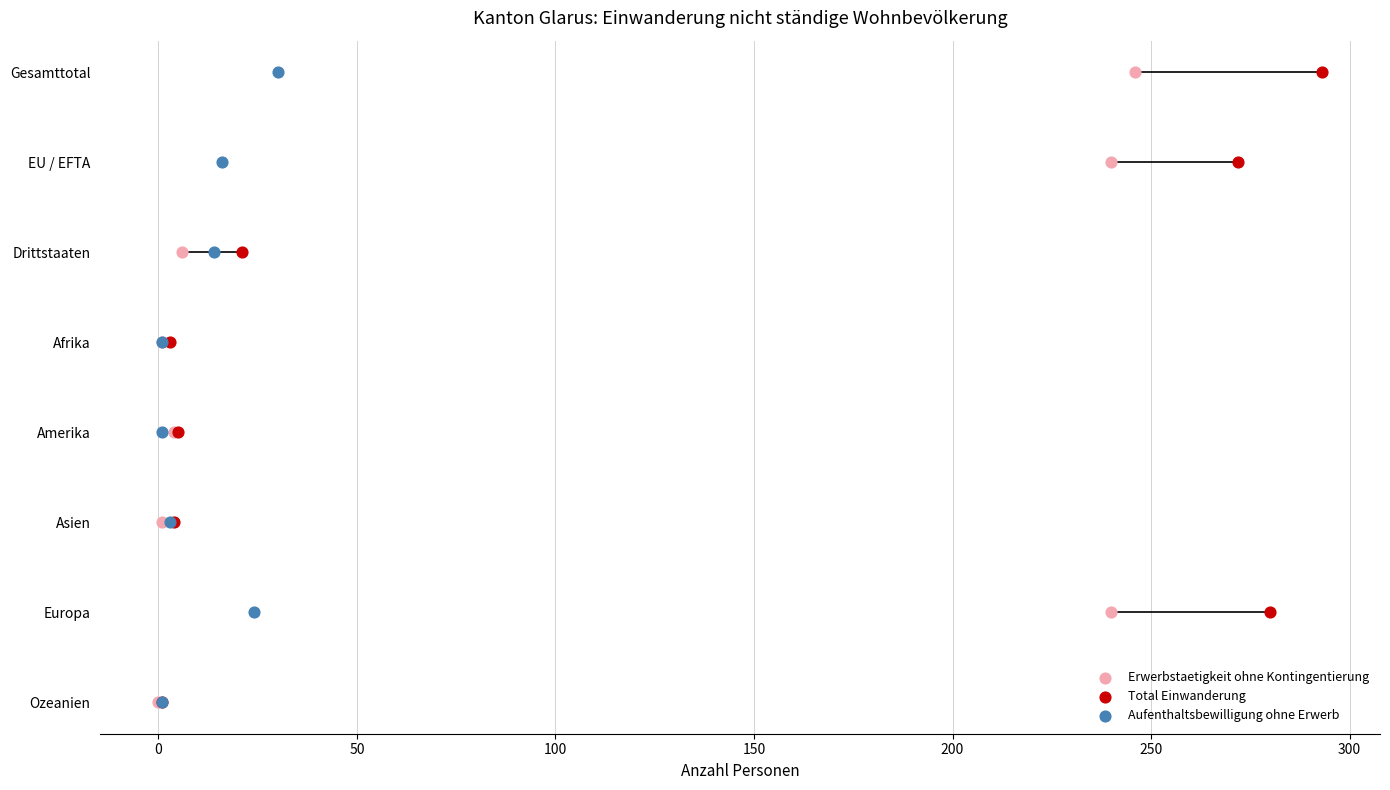

What are all the series names shown in the legend?

Erwerbstaetigkeit ohne Kontingentierung, Total Einwanderung, Aufenthaltsbewilligung ohne Erwerb